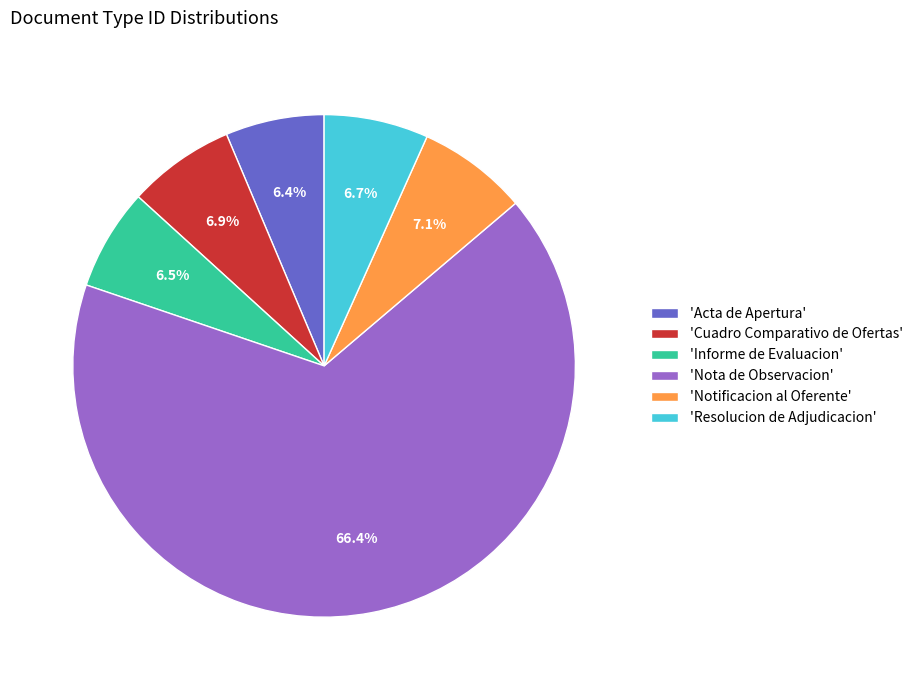

What is the total percentage of 'Nota de Observacion' and 'Acta de Apertura'?

72.8%